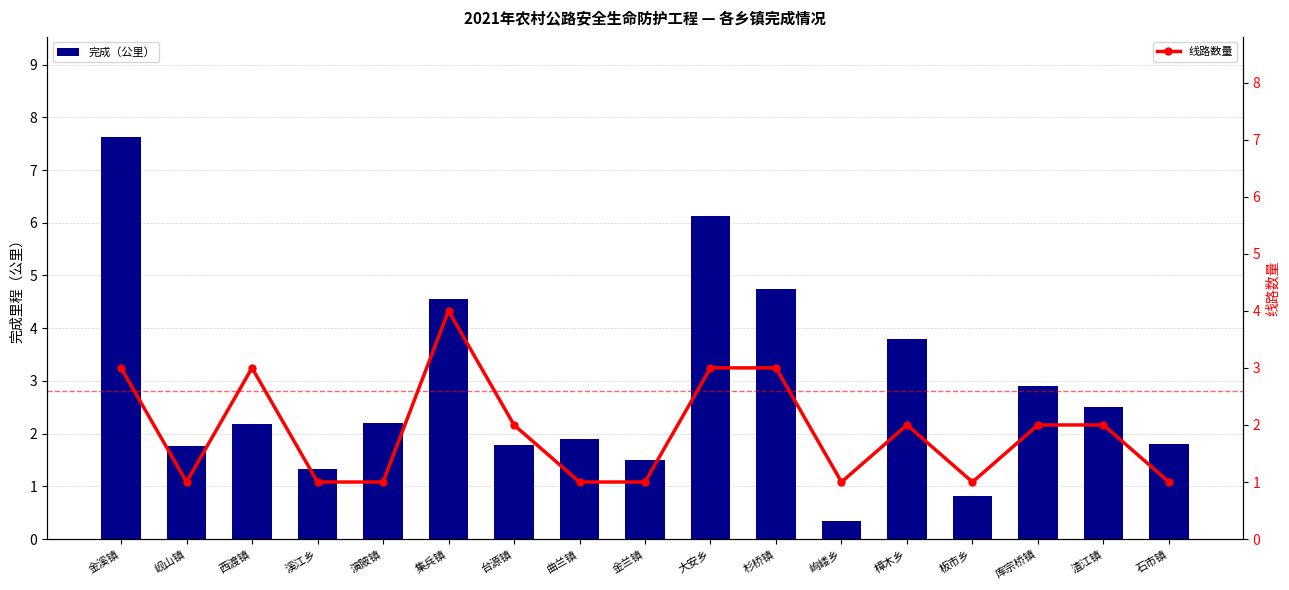

Which series has the largest total across all categories?

完成（公里）